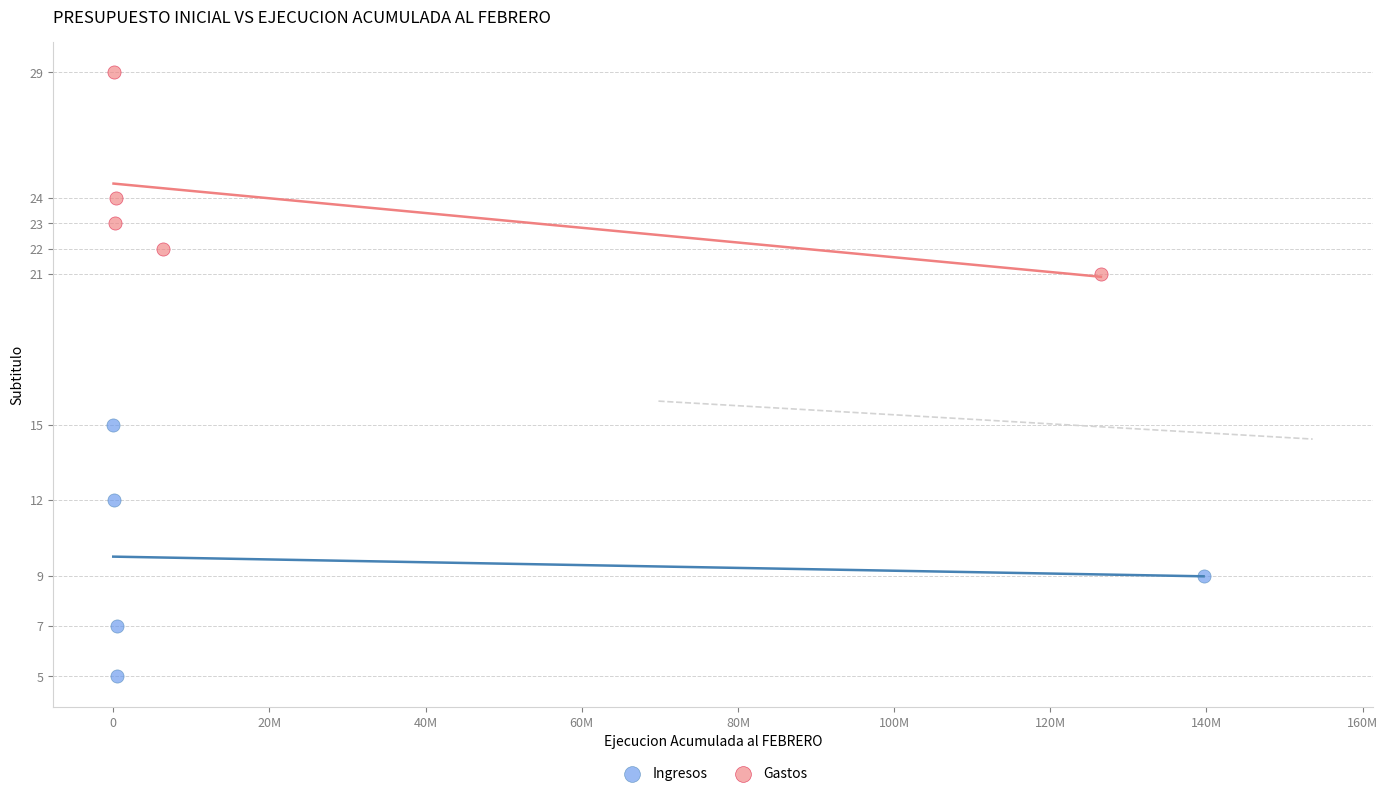

Which series contains the lowest Y value?

Ingresos